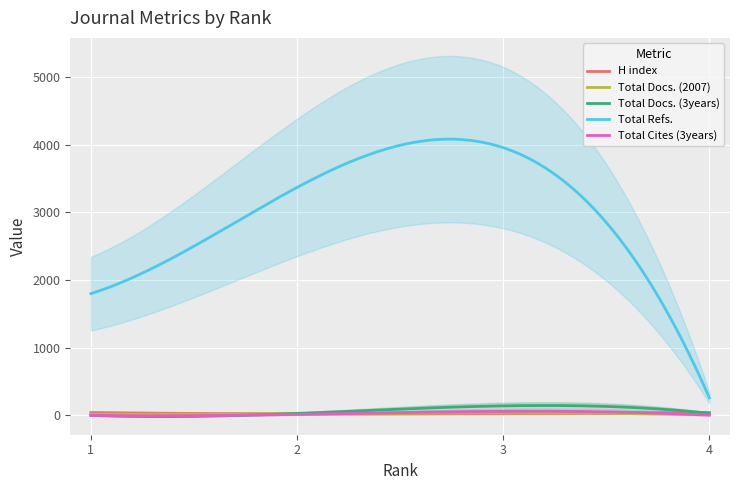

How many lines are shown in the chart?

5